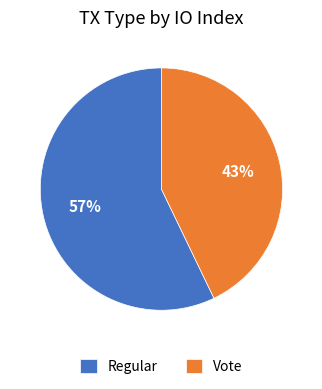

Is the sum of Vote and Regular greater than half?

Yes